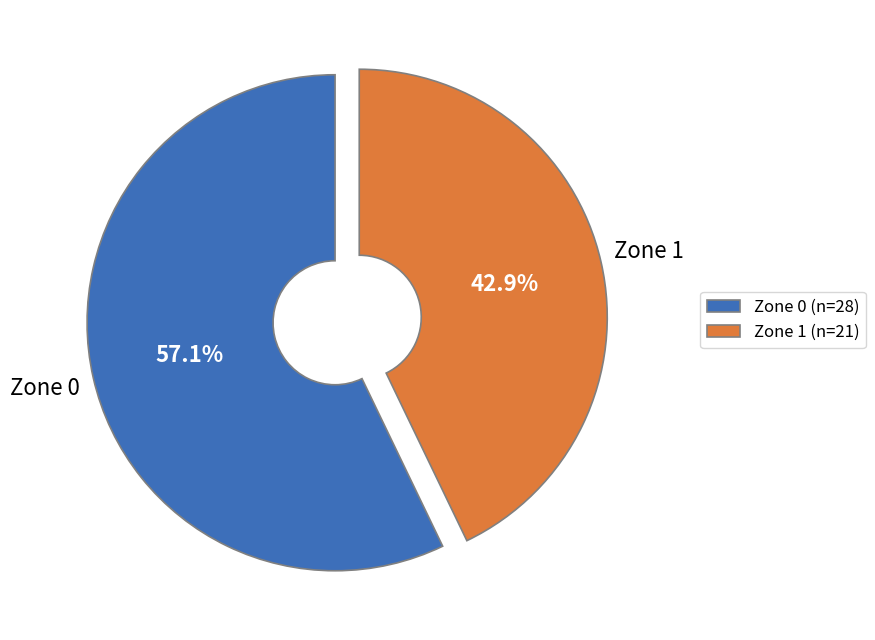

The Zone 1 slice represents 43% of the pie. True or false?

True